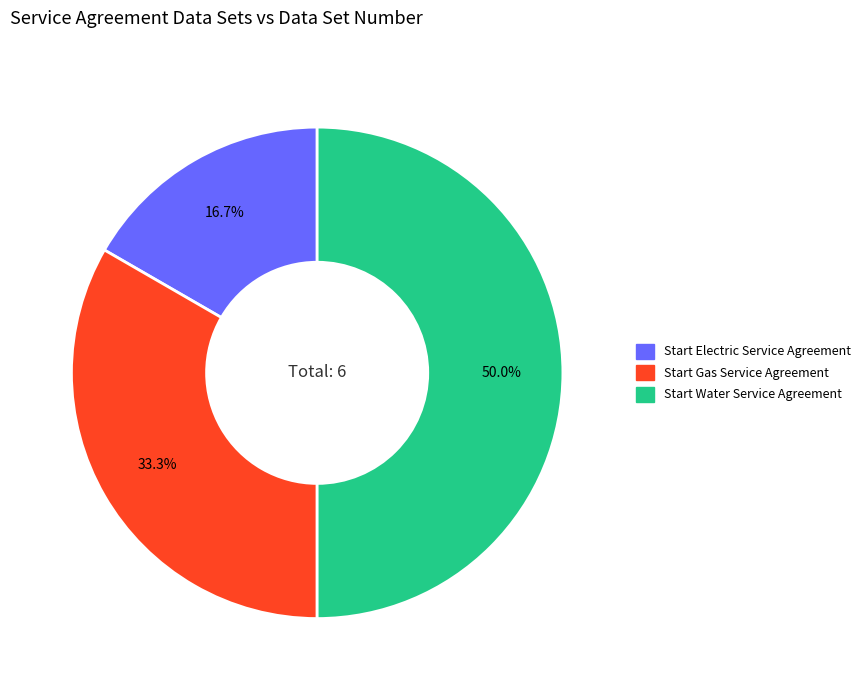

What is the largest slice in the pie chart?

Start Water Service Agreement